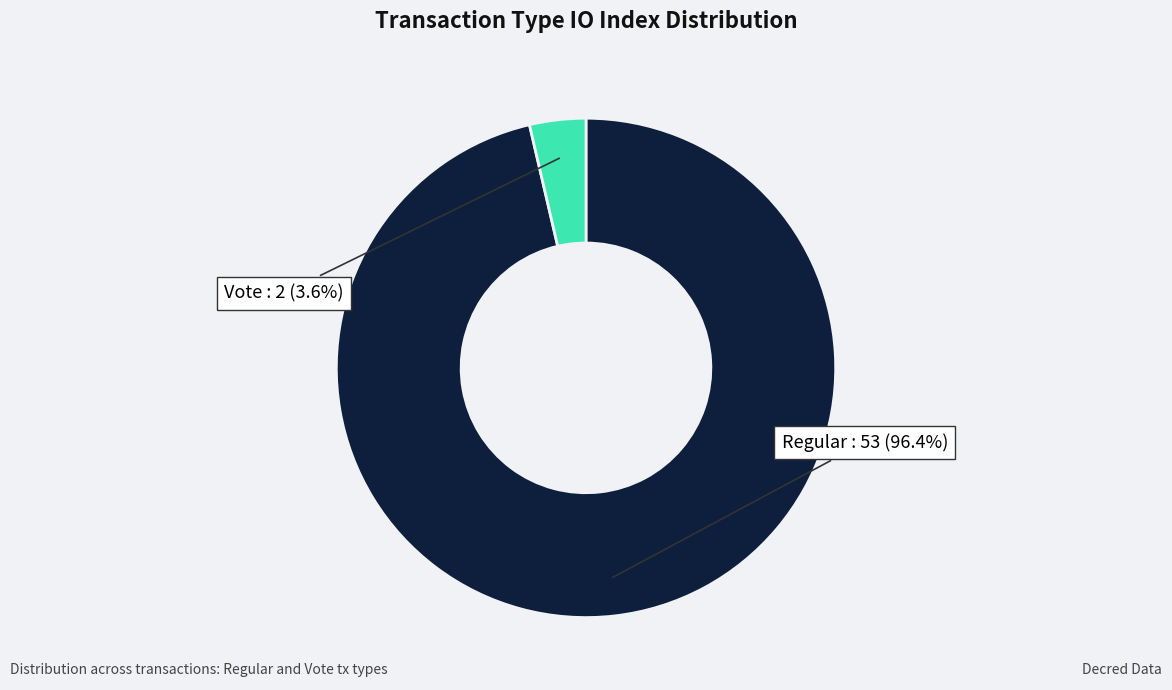

True or false: Regular accounts for 96% of the total.

True